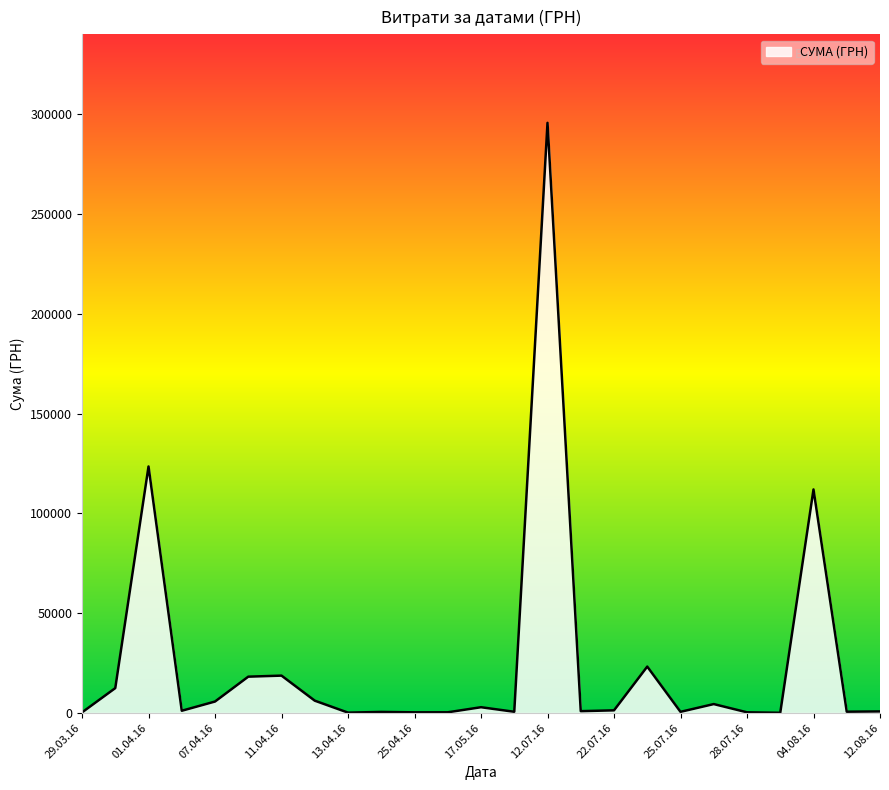

What is the difference between the maximum and minimum values?

295540.8